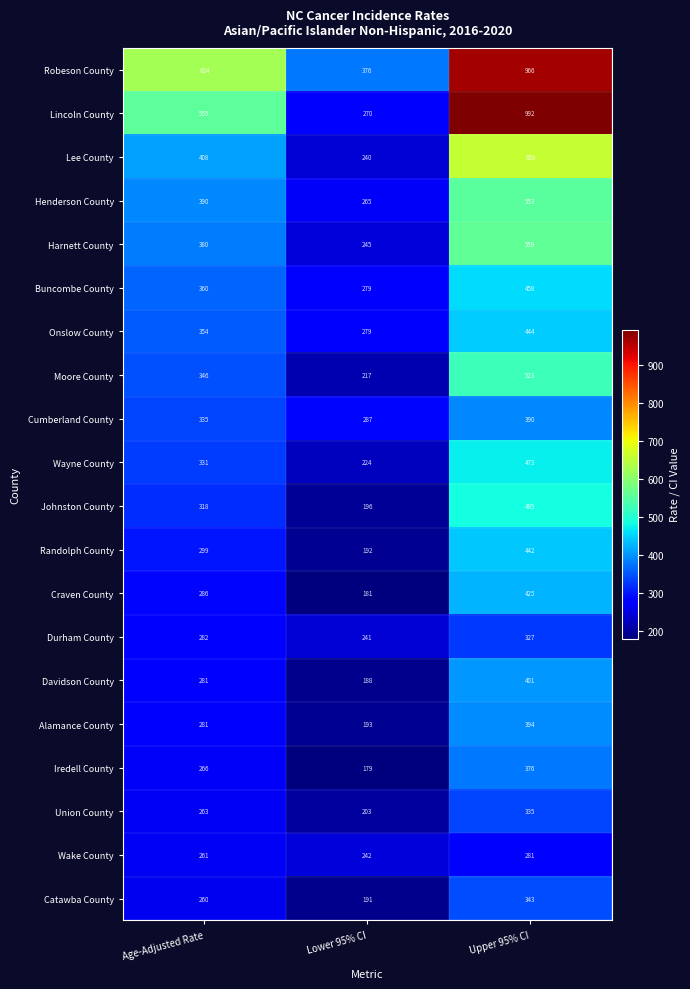

What is the spread (max minus min) of values at Lower 95% CI?

197